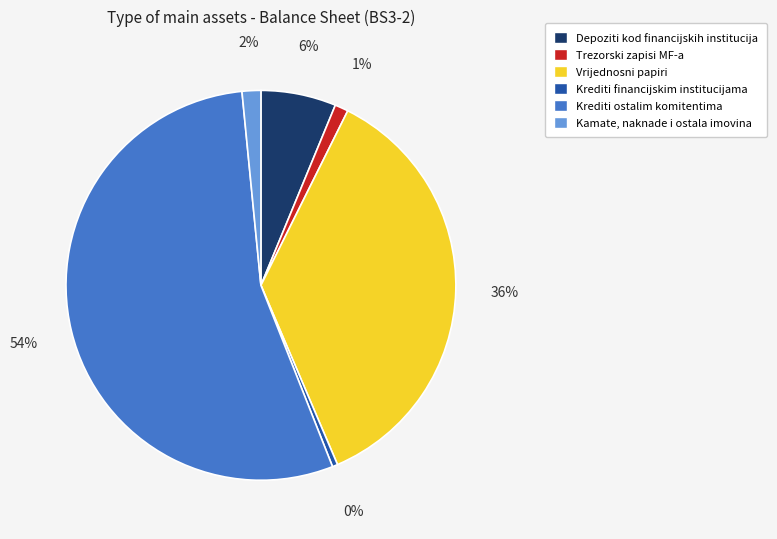

Count the number of slices in the pie.

6